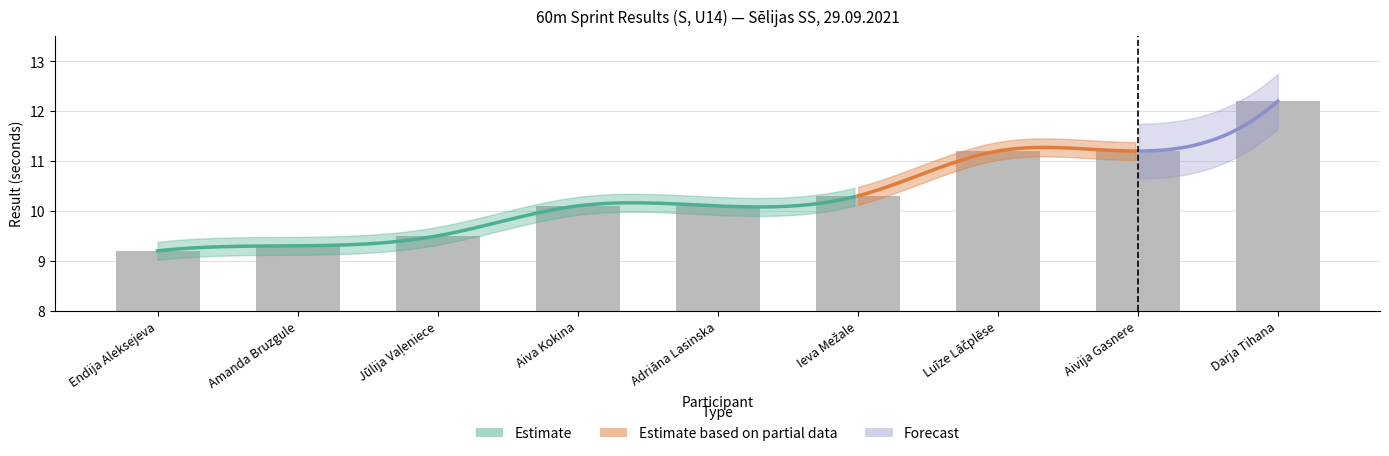

What is the greatest value displayed?

12.2